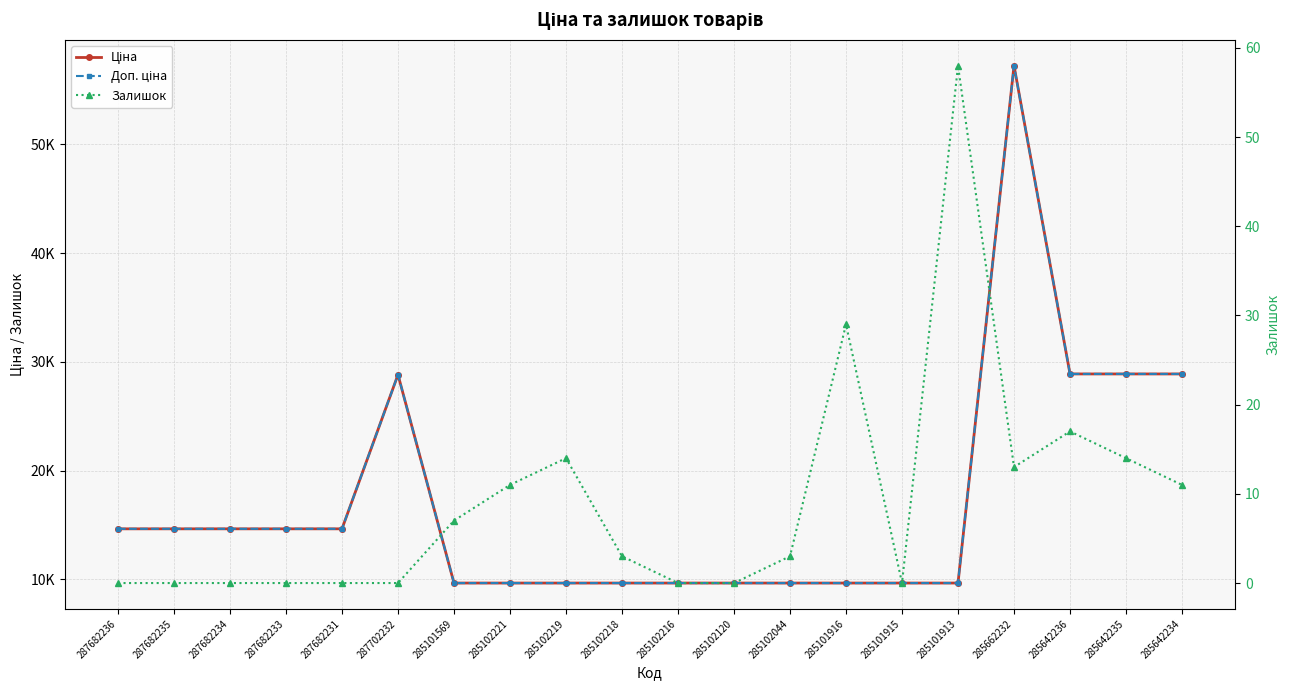

What position from the left is 287702232?

6